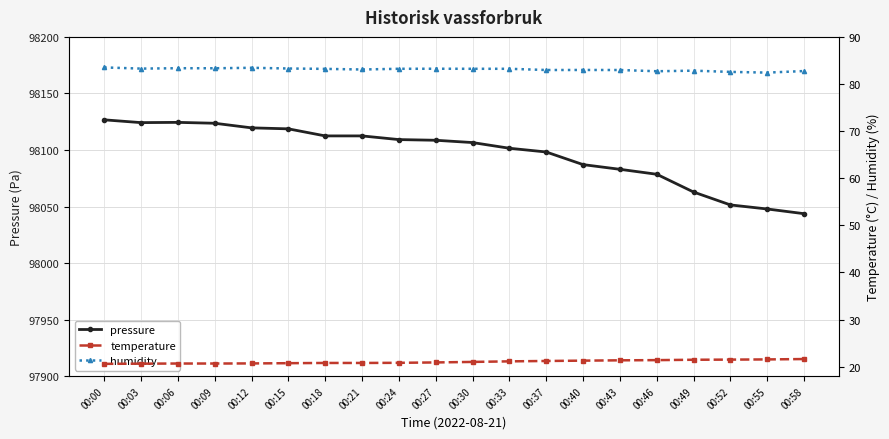

What is the difference between the temperature values at 00:49 and 00:00?

0.9